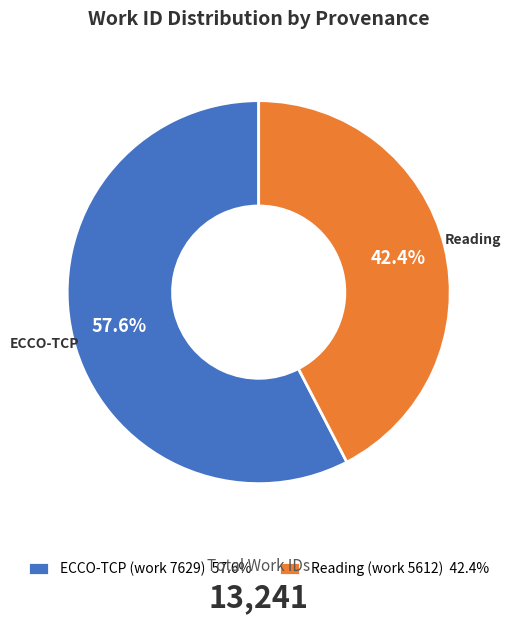

Which category has the smallest portion of the pie?

Reading (work 5612)